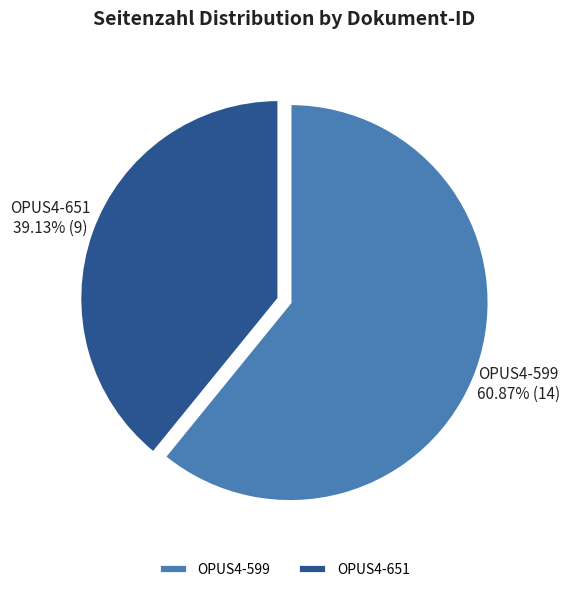

What percentage is the OPUS4-651 slice, to the nearest percent?

39%